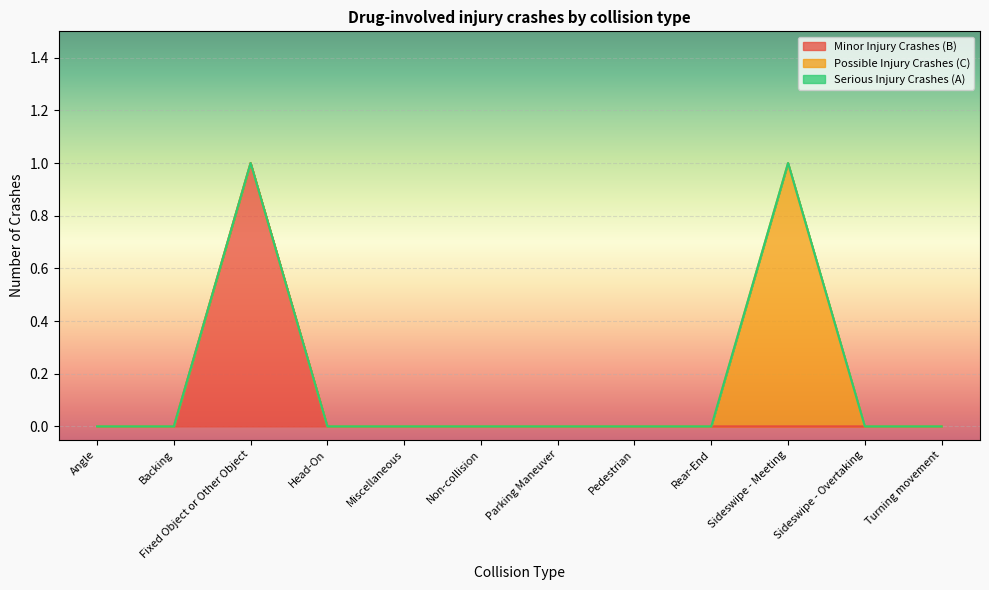

True or false: Minor Injury Crashes (B) has a value of 1 at Turning movement.

False